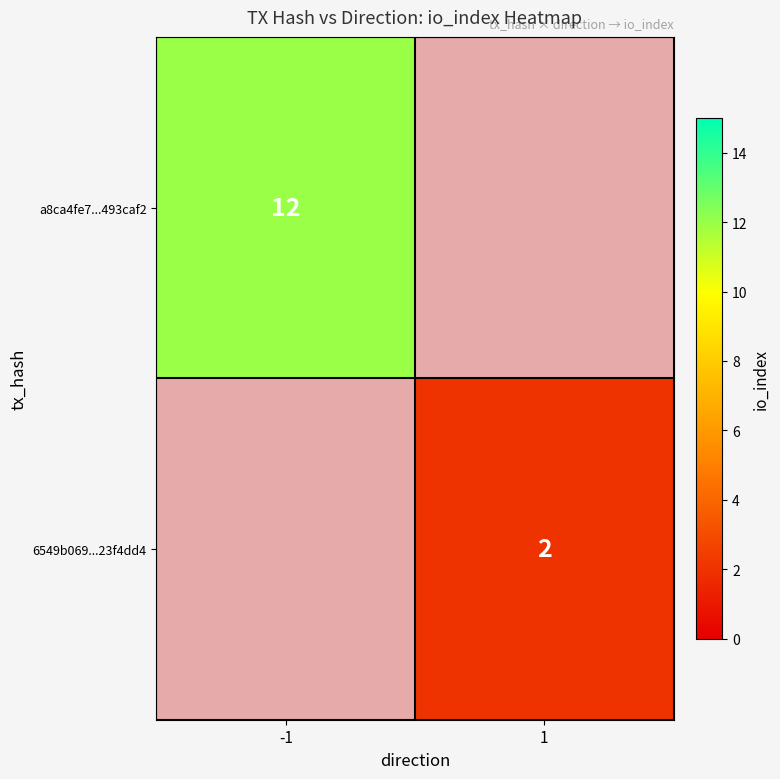

True or false: a8ca4fe7...493caf2 has a value of 21 at -1.

False